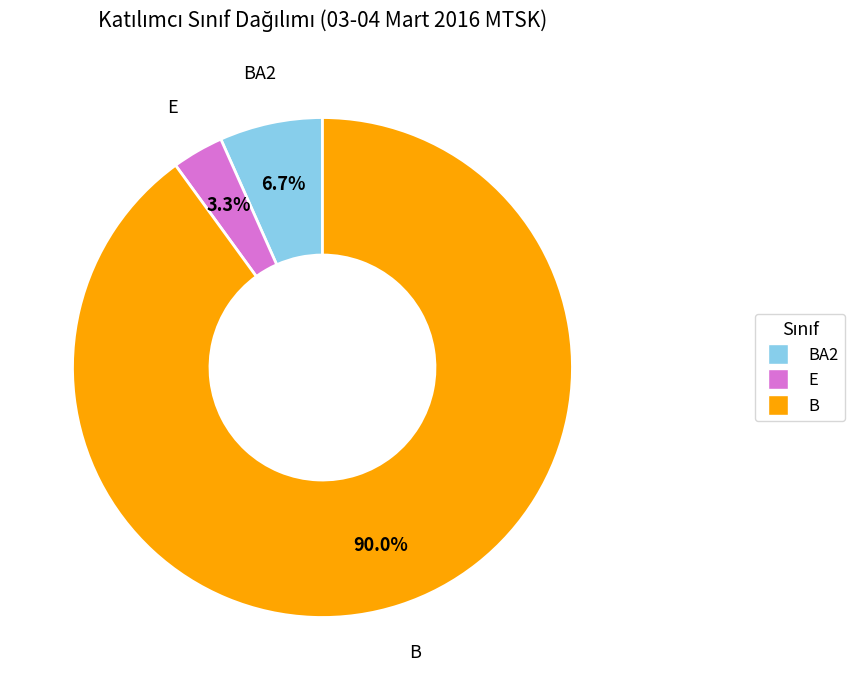

To the nearest percent, what is the difference between the largest and smallest slice percentages?

87%